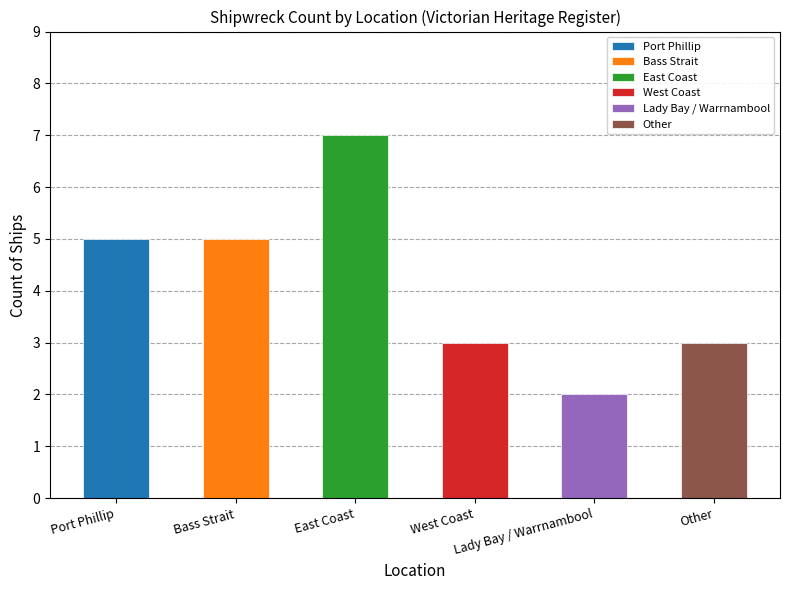

How many series are shown in this chart?

1